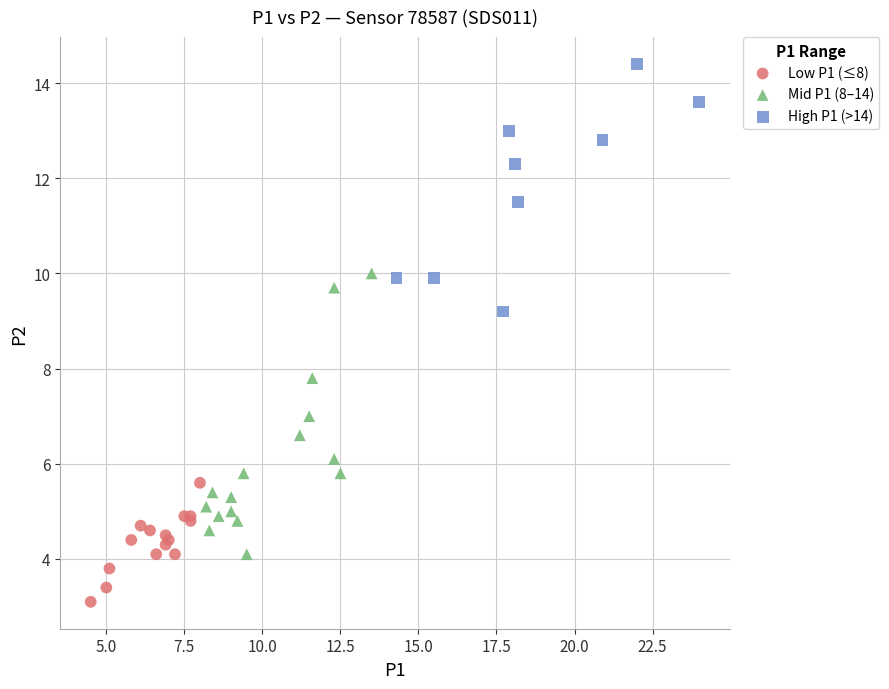

Which series reaches the maximum Y coordinate?

High P1 (>14)